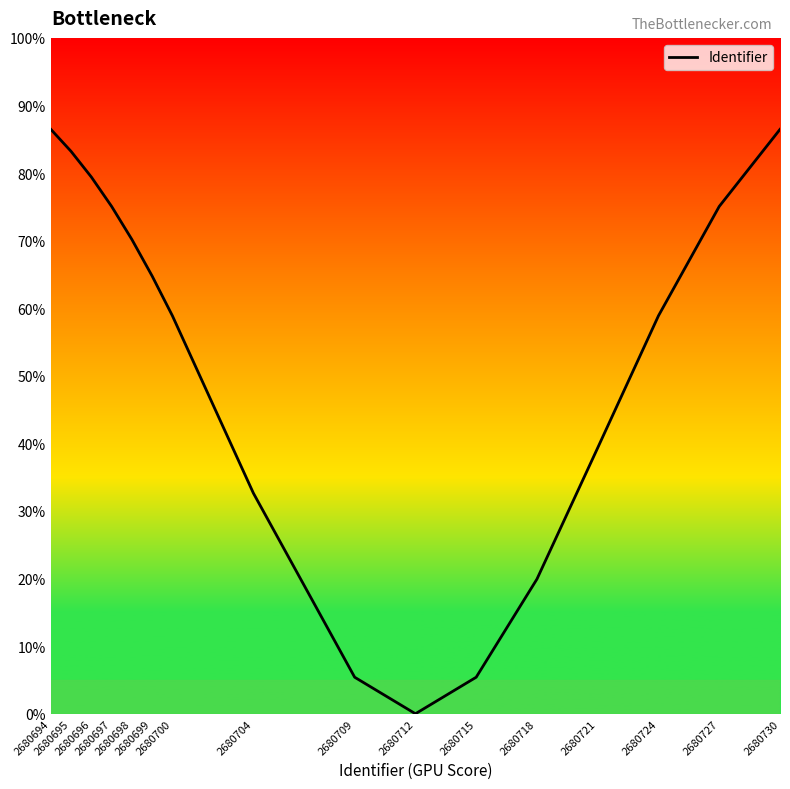

True or false: the data shows 58.9 at 2680724.

True